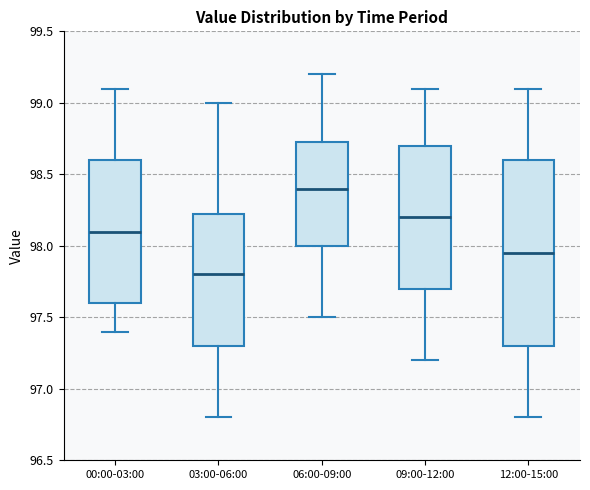

Which box has the highest median line?

06:00-09:00